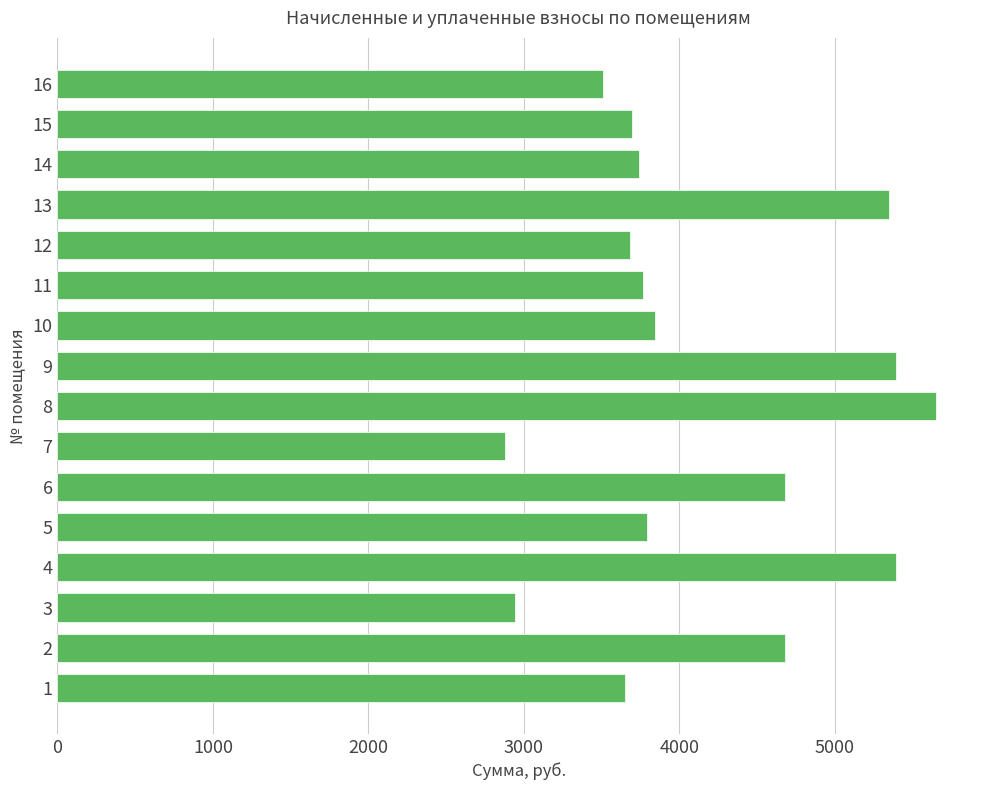

How many bars are there in total?

16